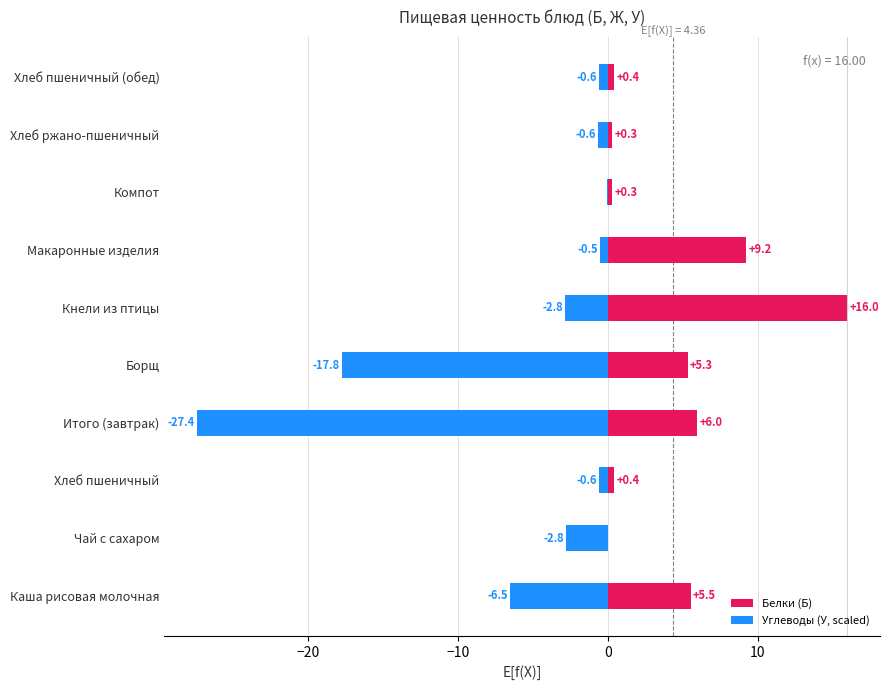

What is the difference between the maximum and minimum values in the Углеводы (У, scaled) series?

27.4